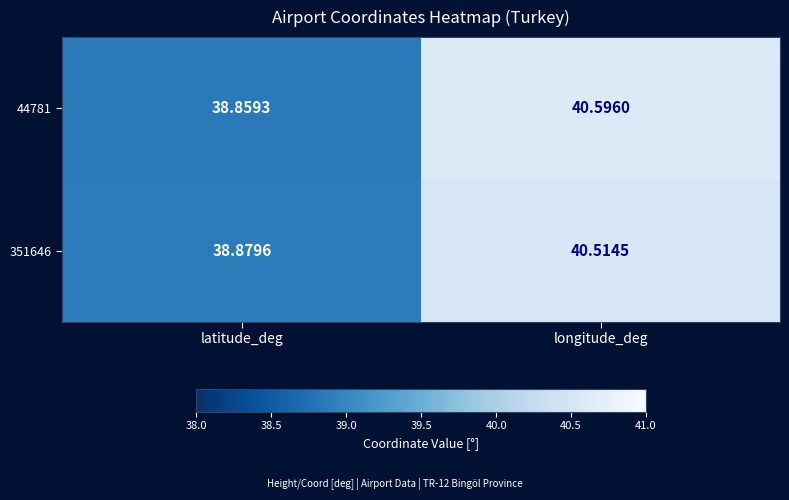

Between latitude_deg and longitude_deg, which series saw the biggest shift?

44781